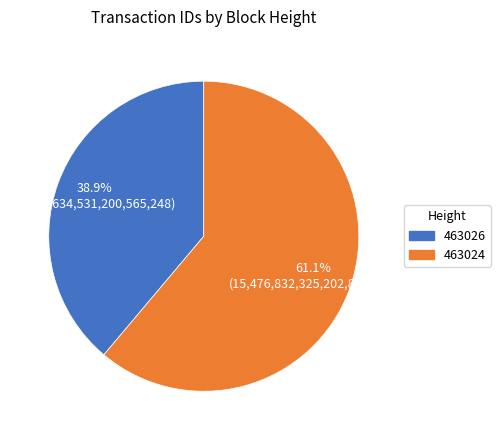

Count the number of slices in the pie.

2